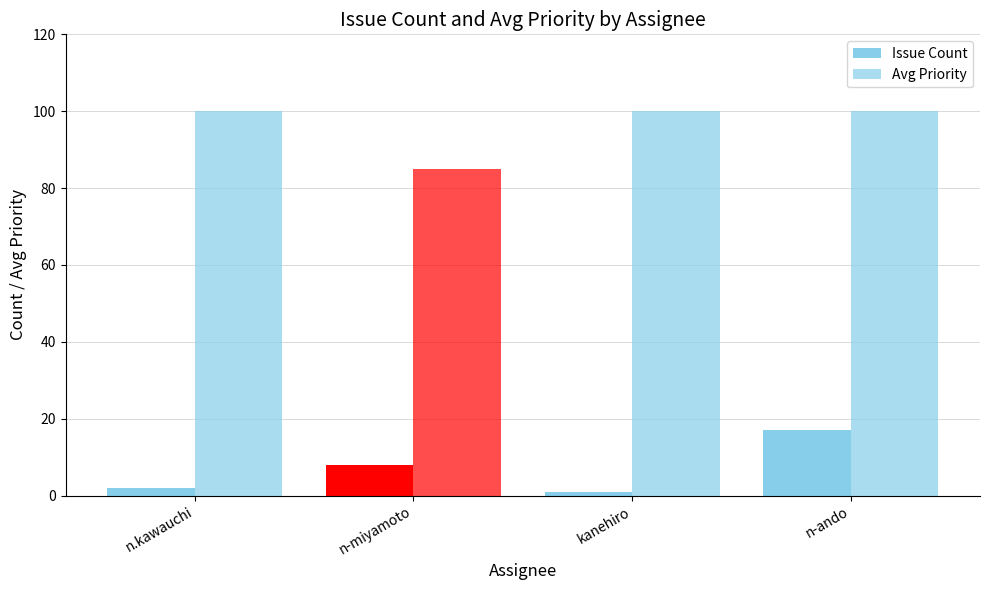

Reading left to right, extract all data points from this chart.

Issue Count: n.kawauchi=2	n-miyamoto=8	kanehiro=1	n-ando=17
Avg Priority: n.kawauchi=100	n-miyamoto=85	kanehiro=100	n-ando=100